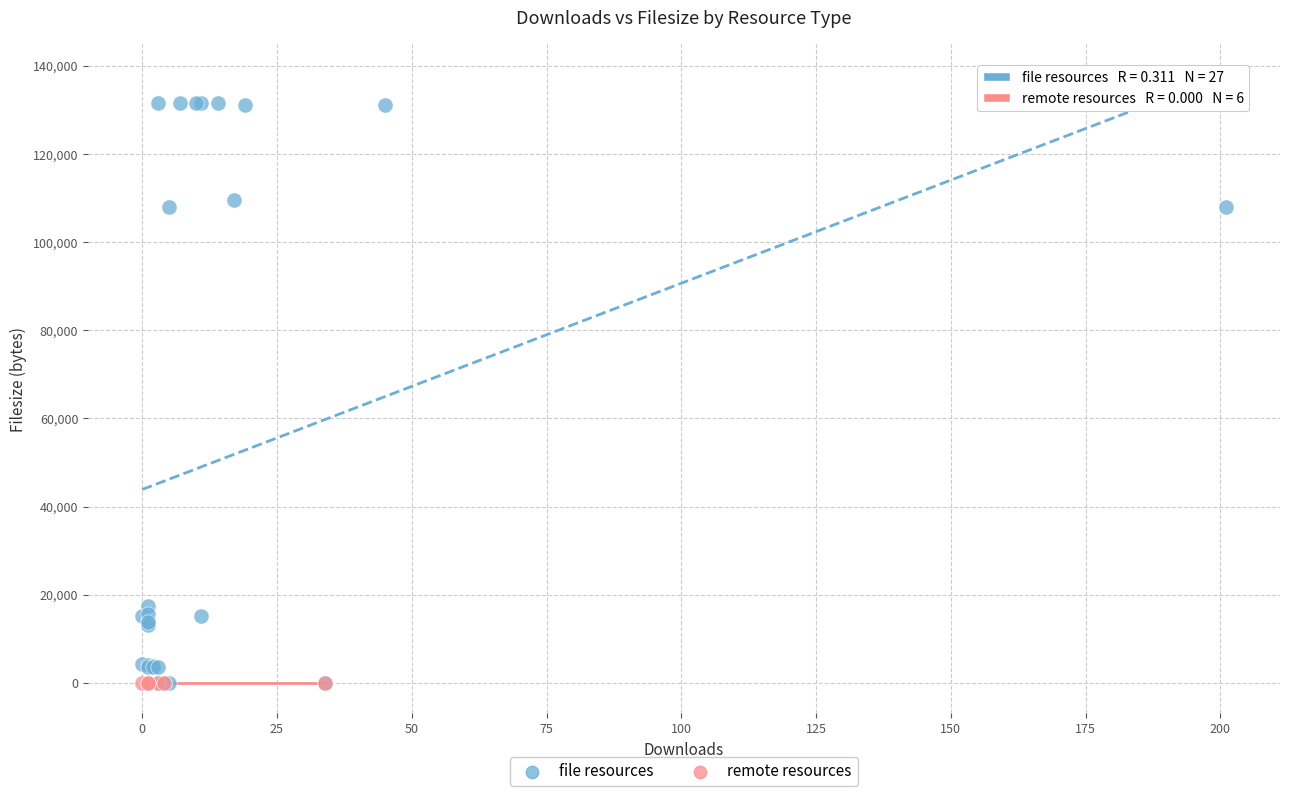

Which series reaches the maximum Y coordinate?

file resources